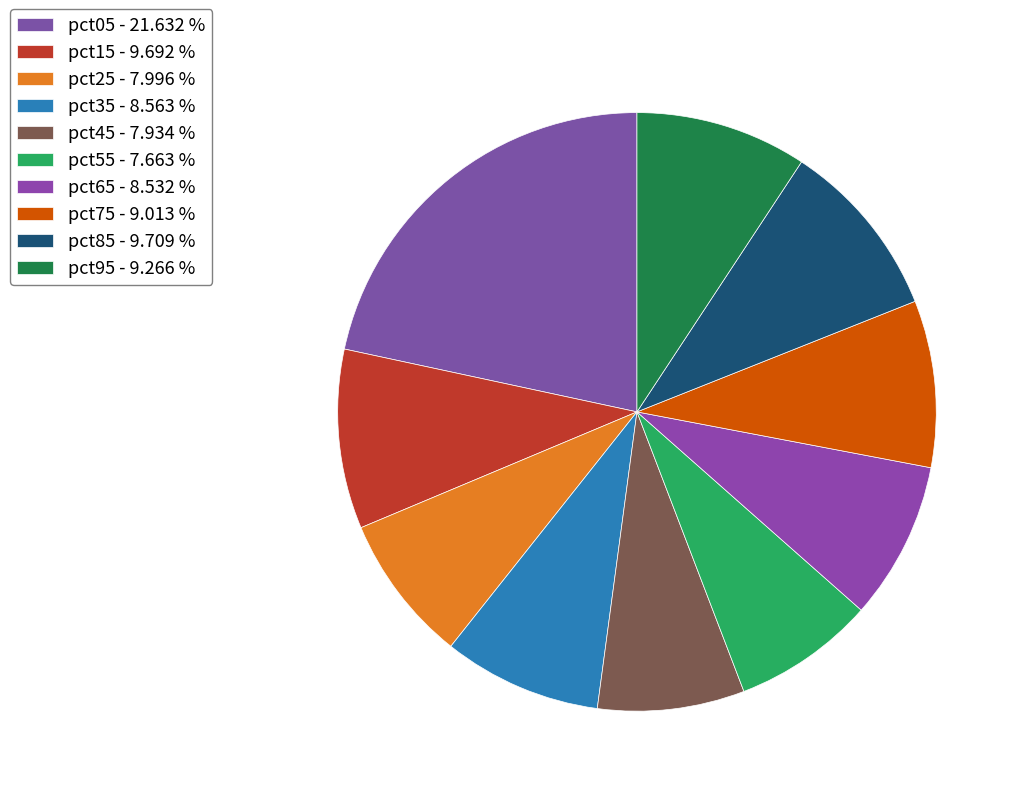

How many segments does this pie chart have?

10